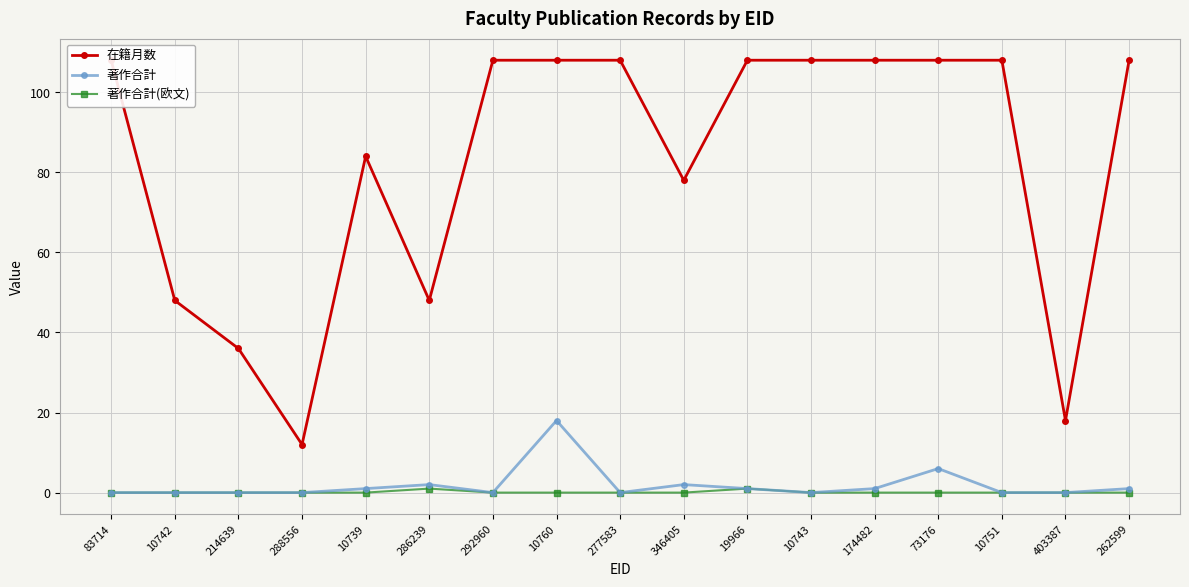

List the series in order of their peak value, highest first.

在籍月数, 著作合計, 著作合計(欧文)